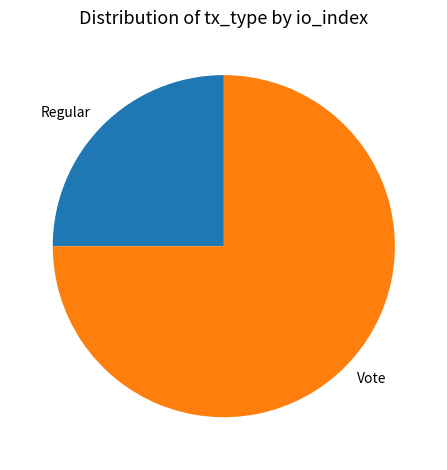

Is there any slice that represents more than half of the pie?

Yes